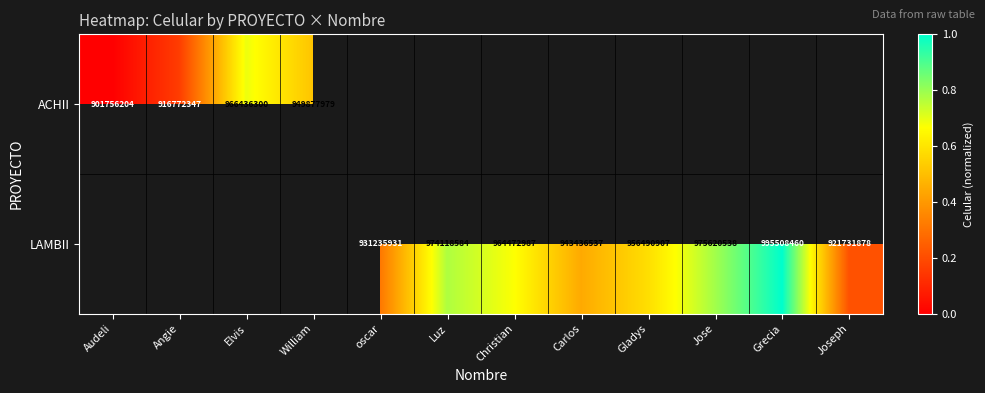

True or false: LAMBII has a value of 650756936 at Jose.

False